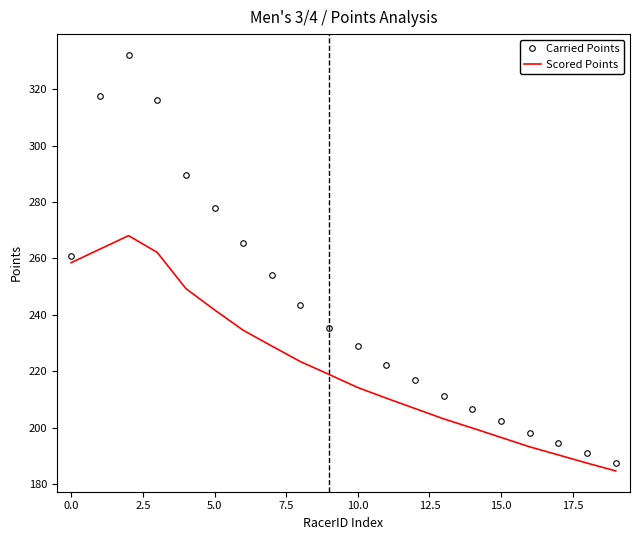

Which series has the widest spread of values?

Carried Points